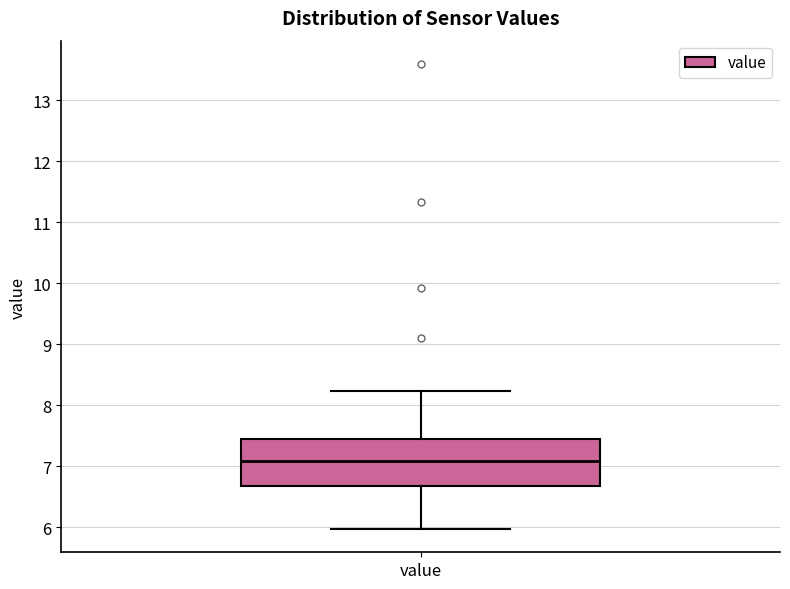

Read this box plot against the y-axis: the position of the median line, the range covered by the box, and the ends of both whiskers. The values are not printed on the chart, so give them approximately, as read against the axis.

median 7.1, box 6.7 to 7.4, whiskers 6.0 to 8.2